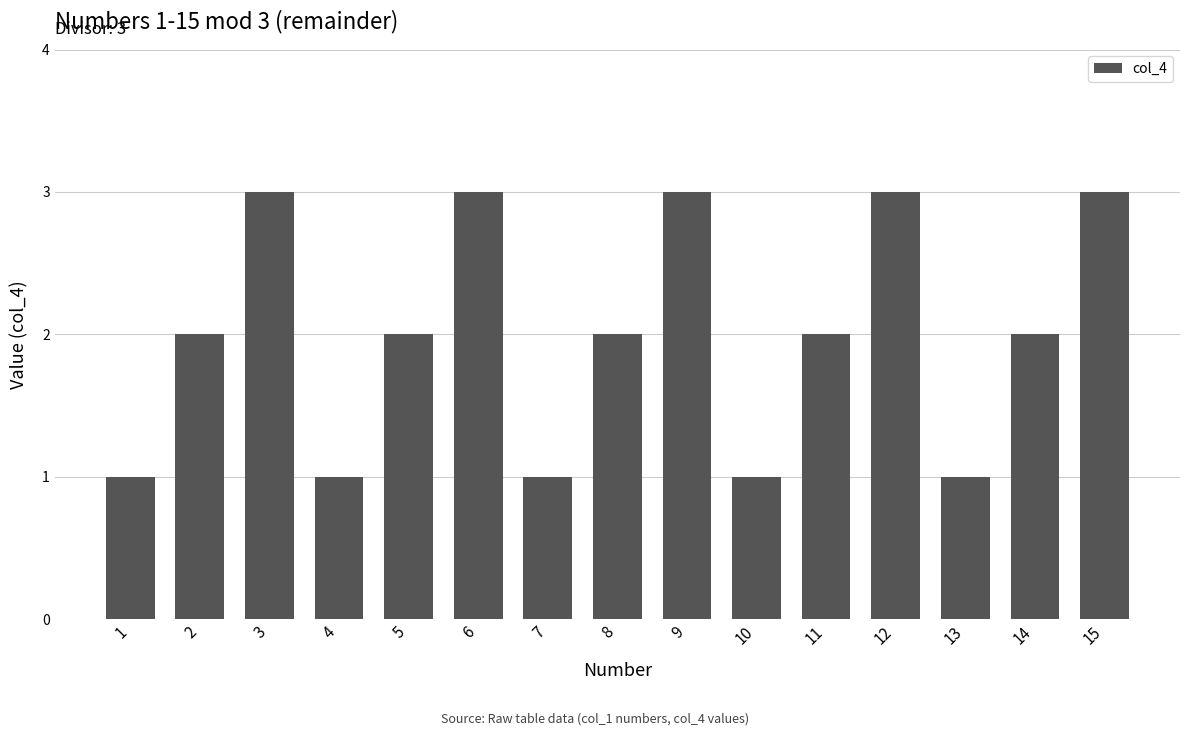

How many series are shown in this chart?

1